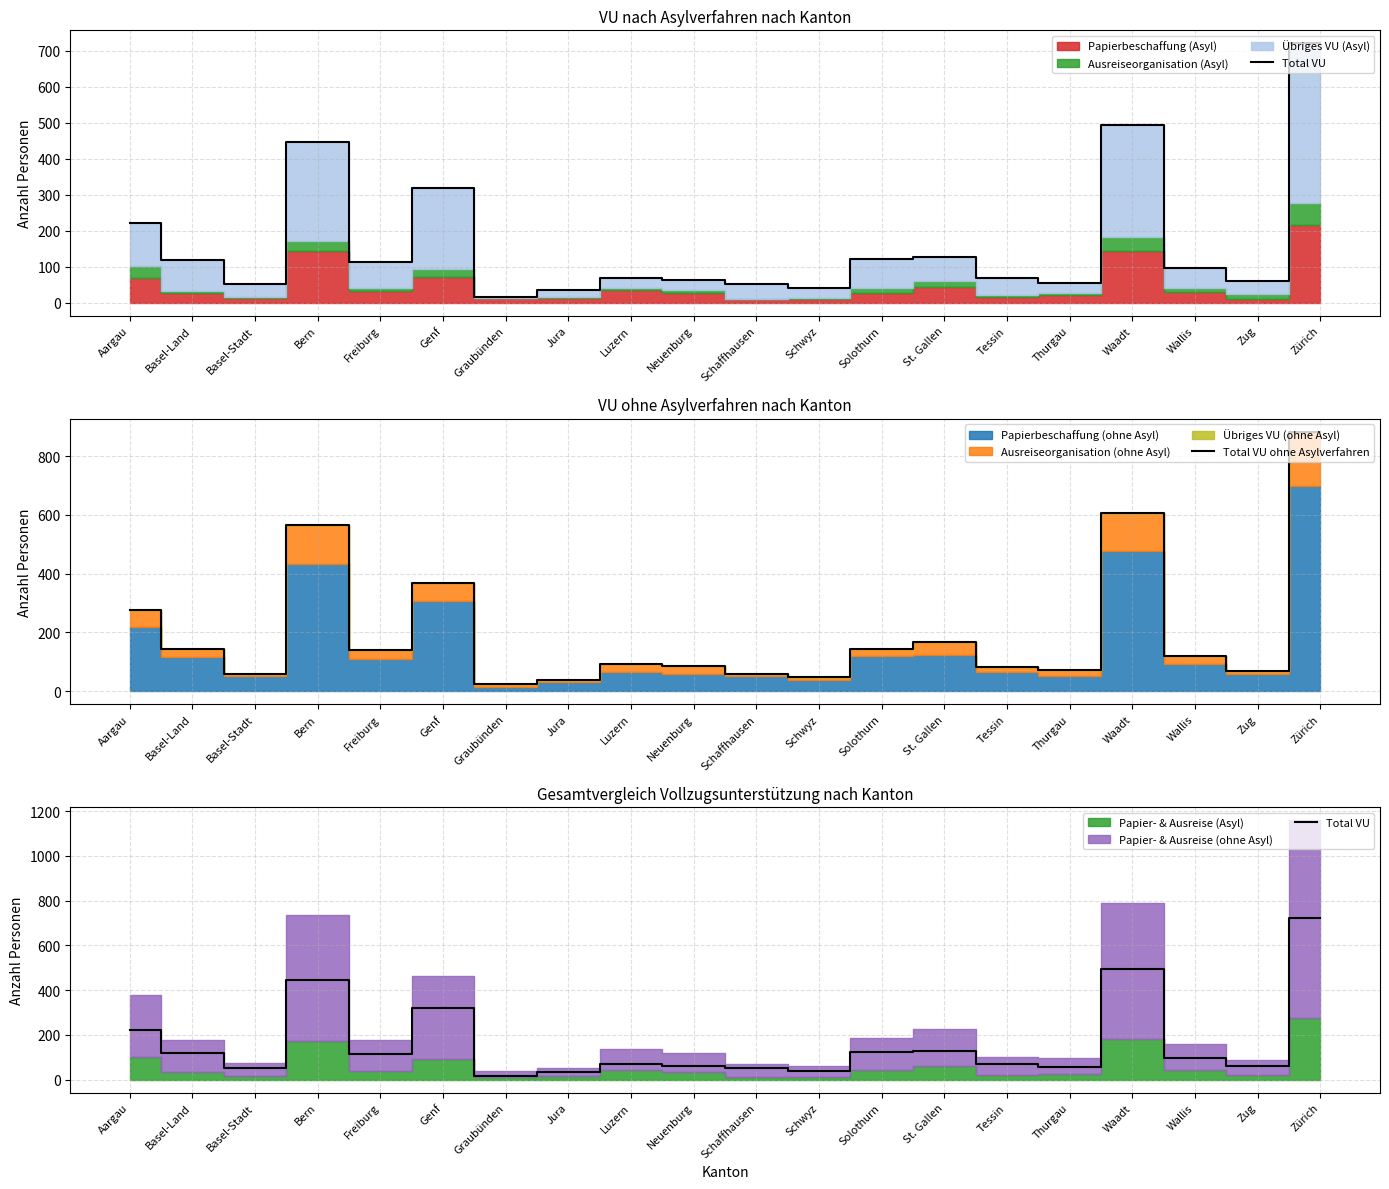

Reading left to right, transcribe all the data shown in this chart.

Total VU: Aargau=222	Basel-Land=119	Basel-Stadt=52	Bern=446	Freiburg=113	Genf=319	Graubünden=17	Jura=34	Luzern=69	Neuenburg=63	Schaffhausen=52	Schwyz=40	Solothurn=122	St. Gallen=126	Tessin=69	Thurgau=55	Waadt=493	Wallis=96	Zug=60	Zürich=721
Total VU ohne Asylverfahren: Aargau=276	Basel-Land=143	Basel-Stadt=59	Bern=564	Freiburg=139	Genf=369	Graubünden=25	Jura=37	Luzern=94	Neuenburg=84	Schaffhausen=59	Schwyz=48	Solothurn=144	St. Gallen=166	Tessin=81	Thurgau=71	Waadt=606	Wallis=120	Zug=67	Zürich=883